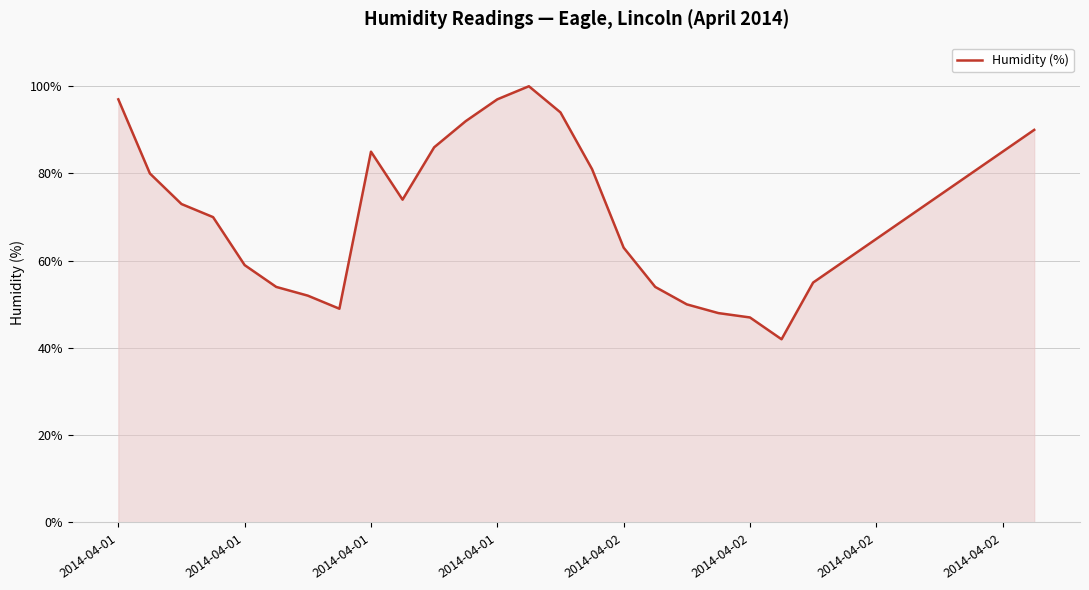

What is the smallest value displayed?

42